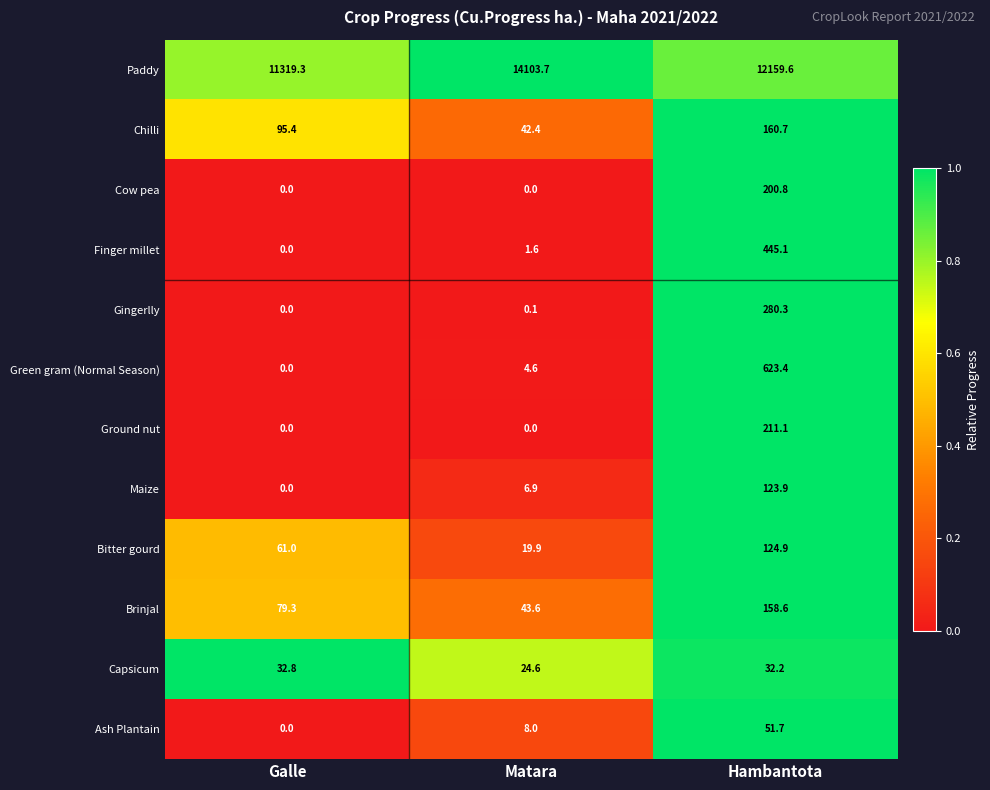

At which category is the sum across all series the highest?

Hambantota